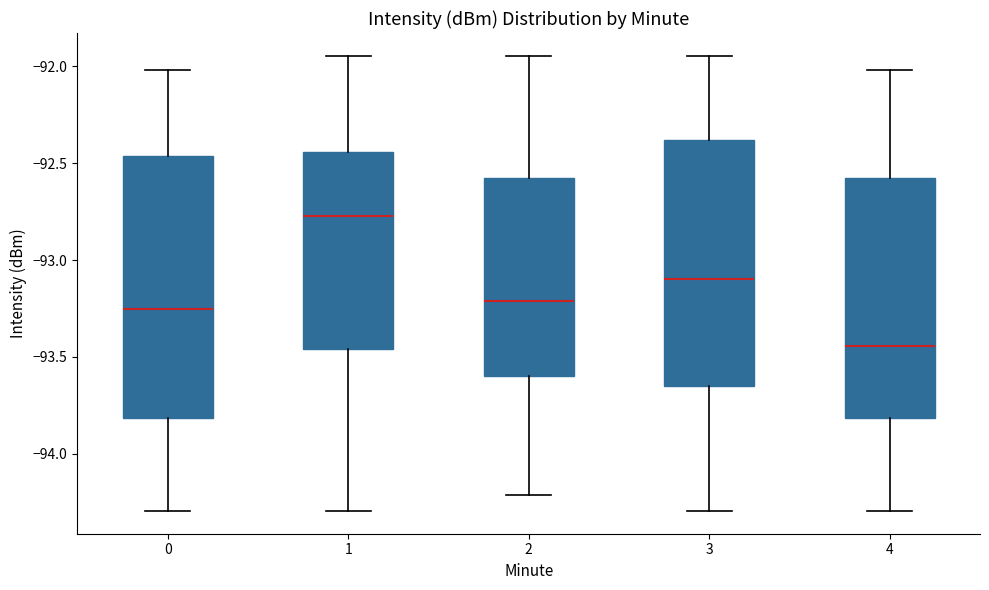

Comparing the boxes themselves (not the whiskers), which one is the tallest?

0